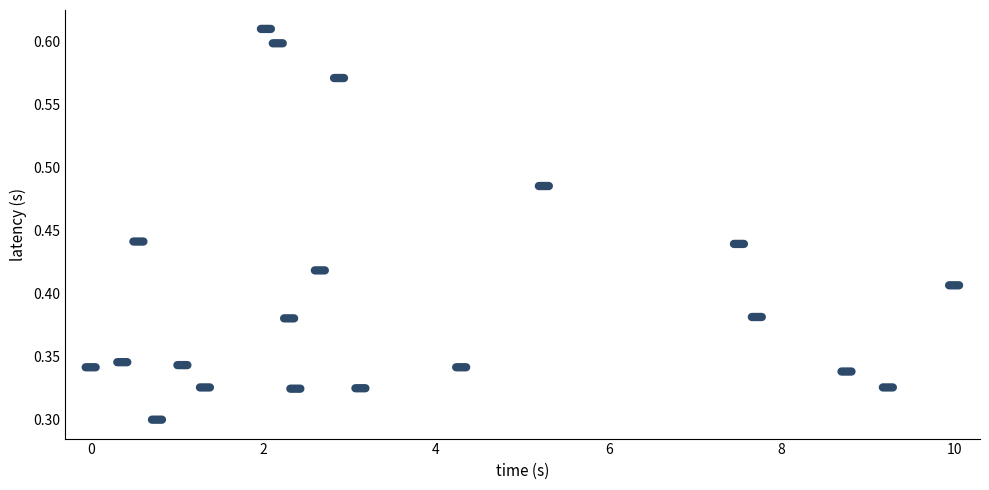

What is the range of X values (max minus min)?

10.0